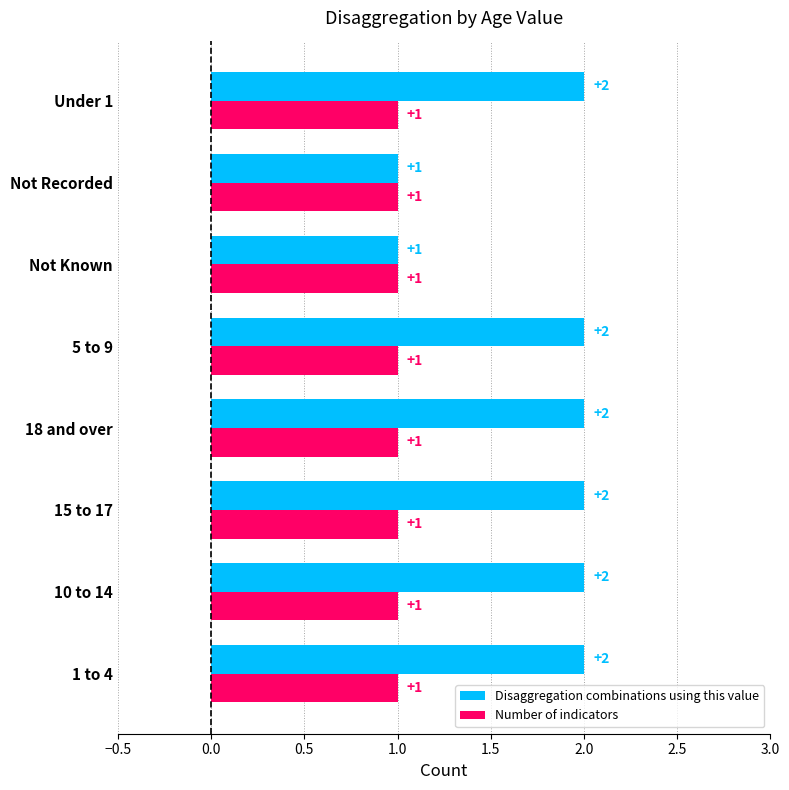

The Number of indicators series shows 1 at Not Recorded. True or false?

True